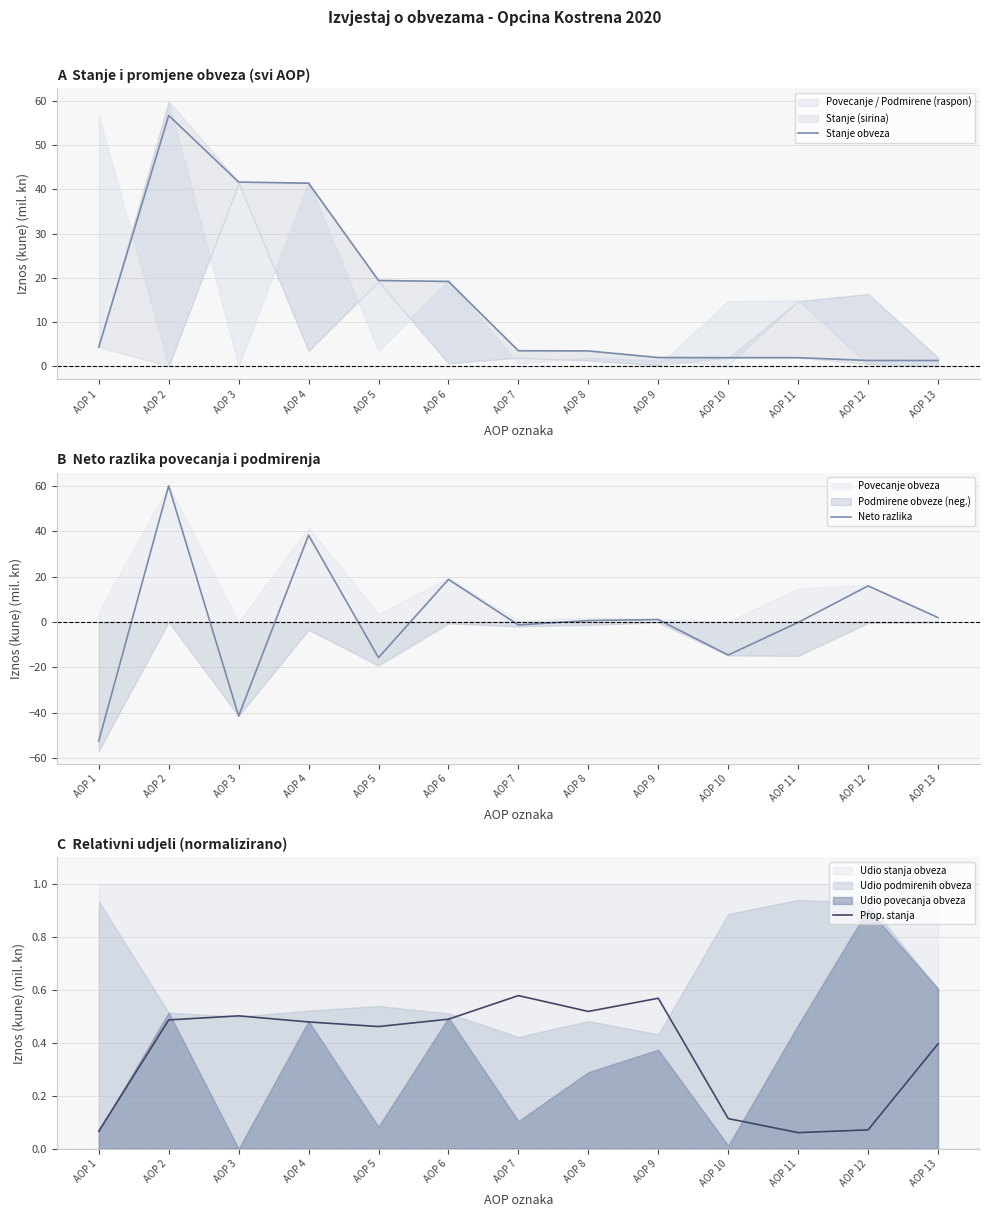

Which series changed the most between AOP 8 and AOP 9?

Stanje obveza